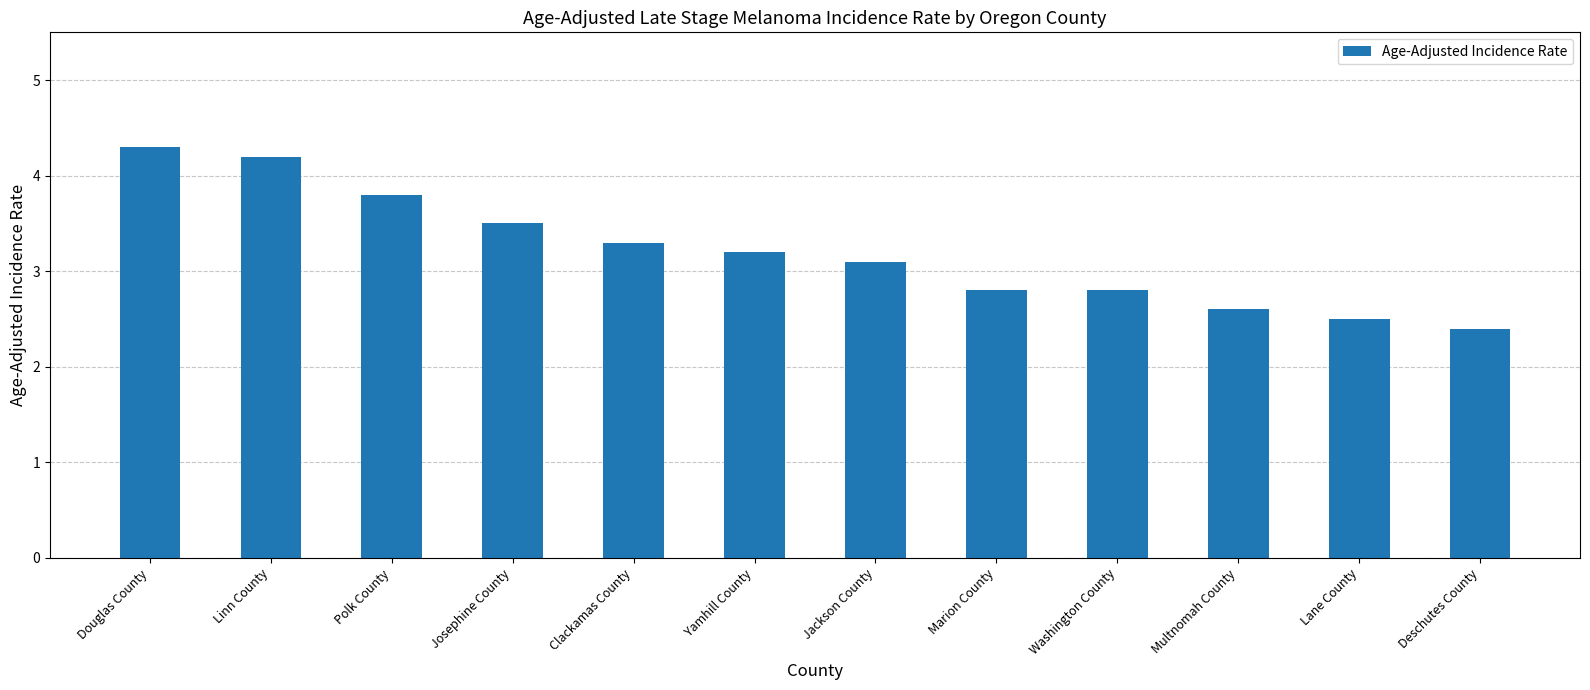

What is the label of the 5th bar from the right?

Marion County